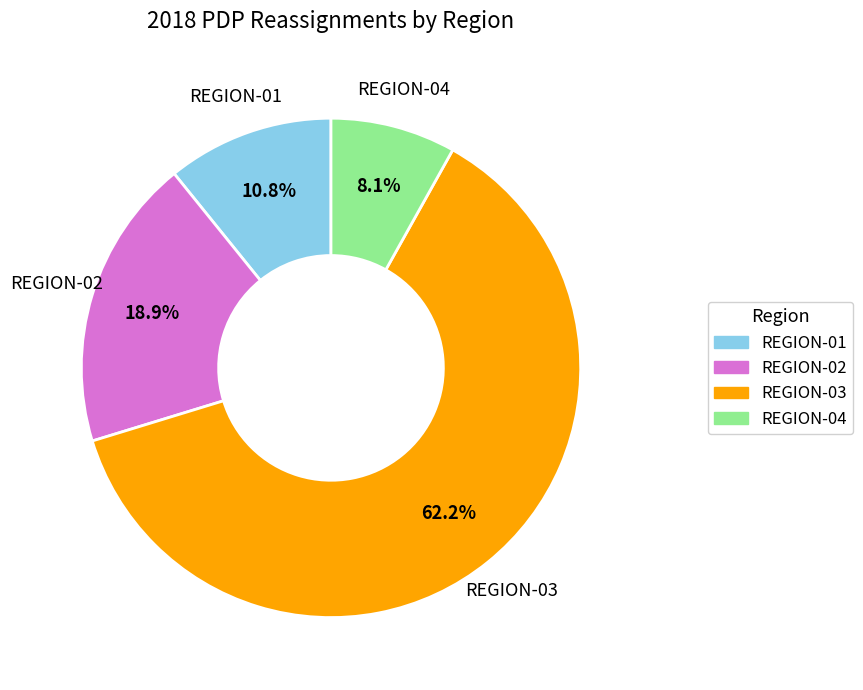

Which has a higher value, REGION-03 or REGION-04?

REGION-03